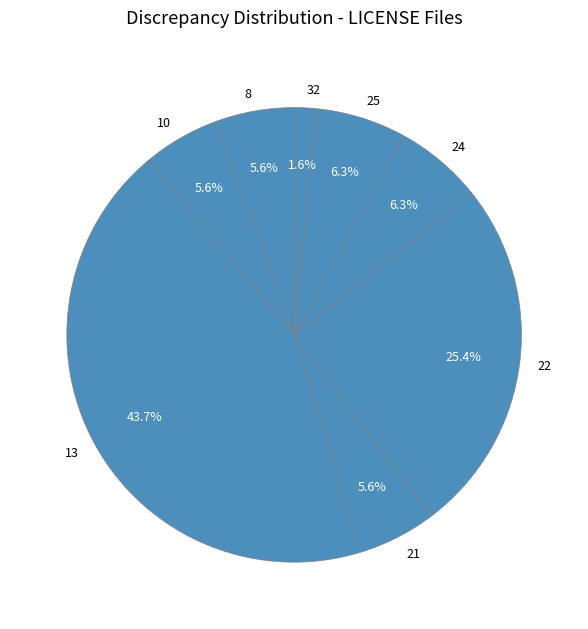

Is 22 the majority of the pie?

No